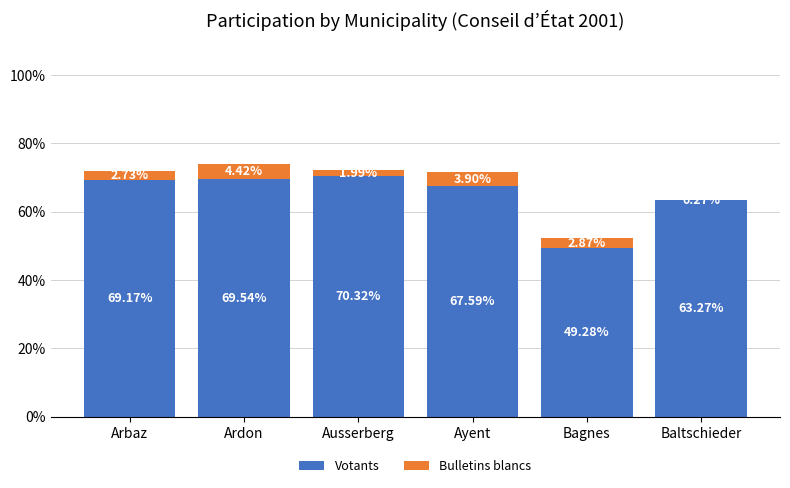

What is the sum of the Votants values at Ausserberg and Arbaz?

139.5